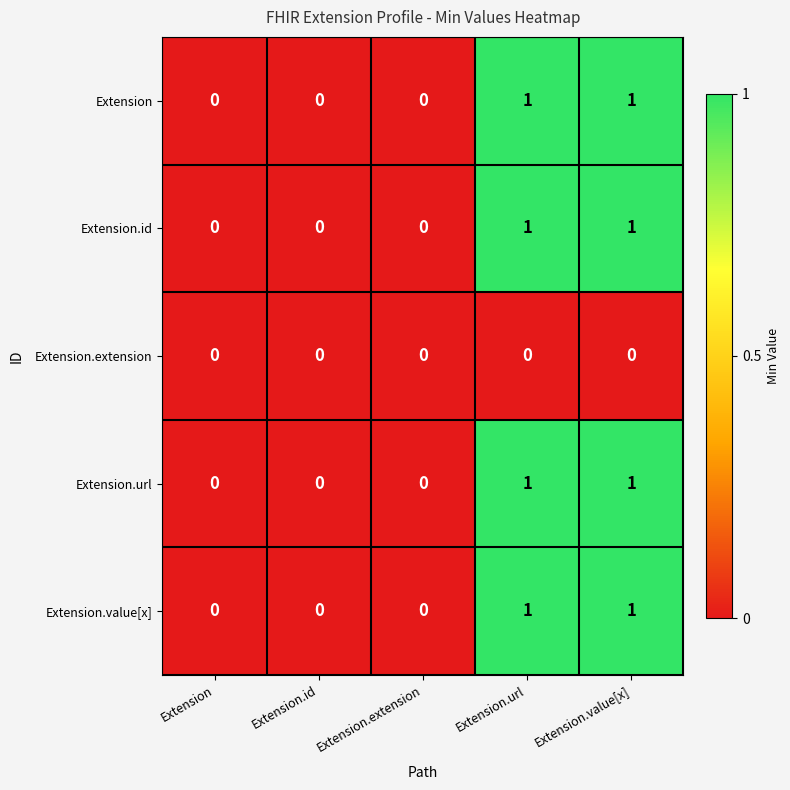

How many Extension.id values are between 0 and 1?

5